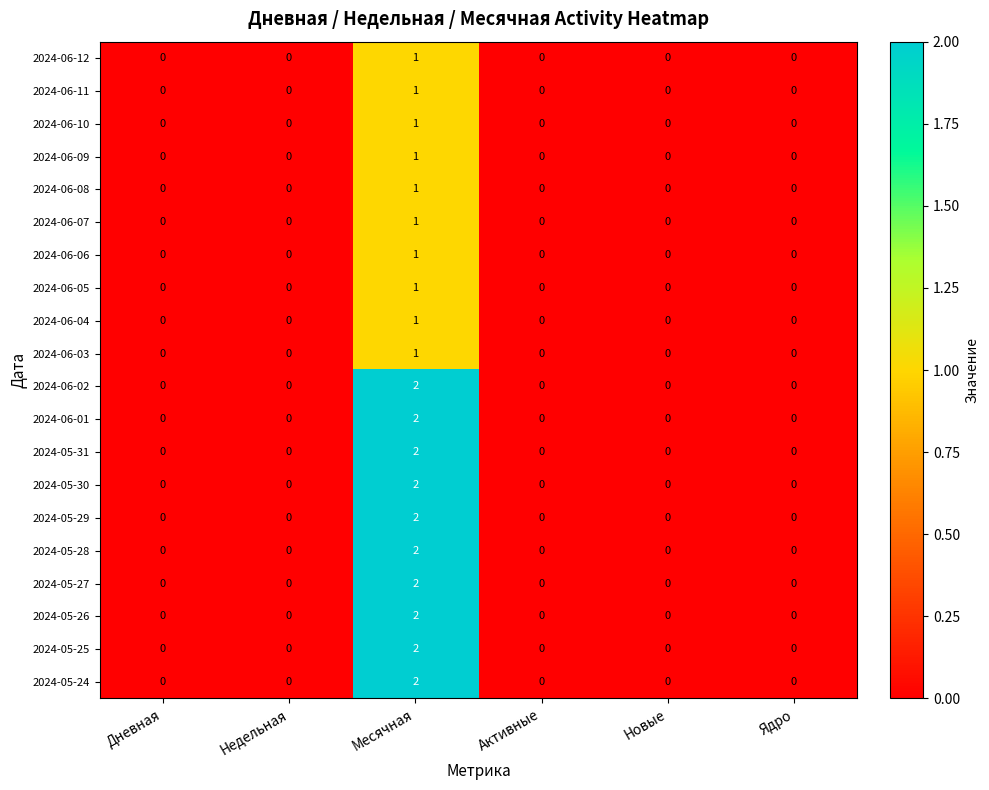

Is the value of 2024-06-05 at Месячная greater than the value of 2024-06-09 at Новые?

Yes